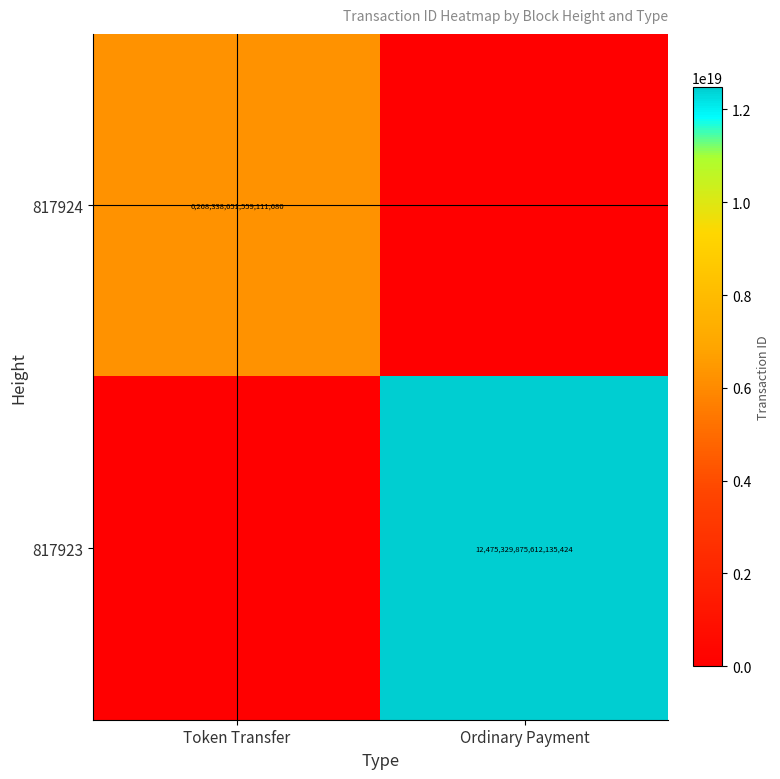

True or false: 817923 has a value of 4343354350627418112 at Ordinary Payment.

False